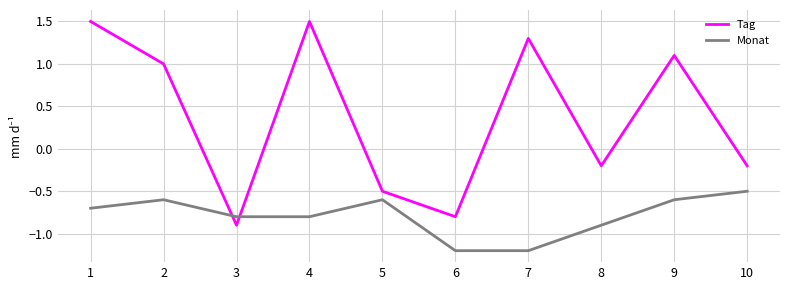

Which series has the largest total across all categories?

Tag